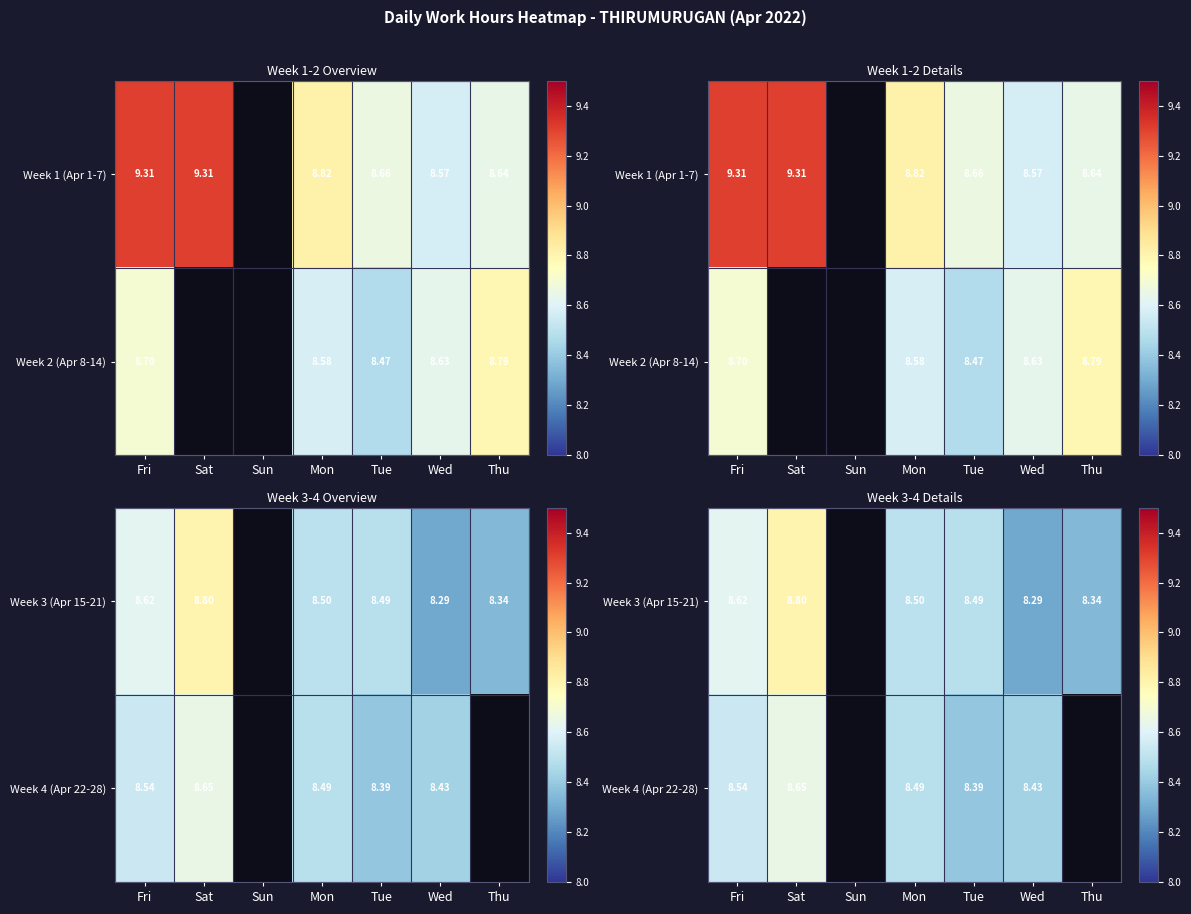

The value of Week 4 (Apr 22-28) at Sun is -3.9. True or false?

False